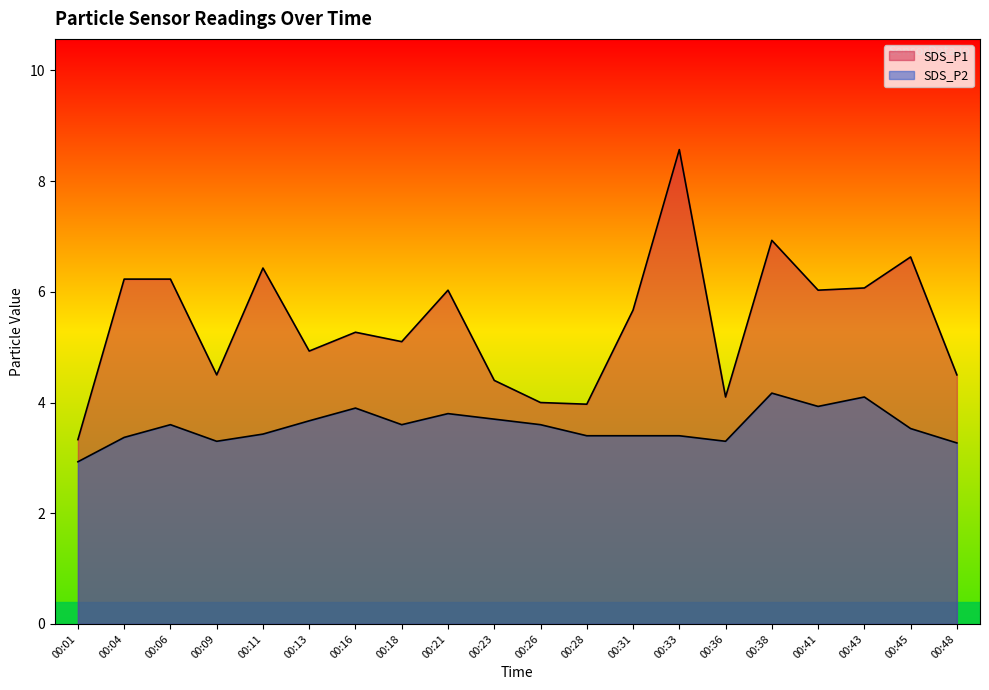

True or false: SDS_P2 and SDS_P1 cross at least once.

False